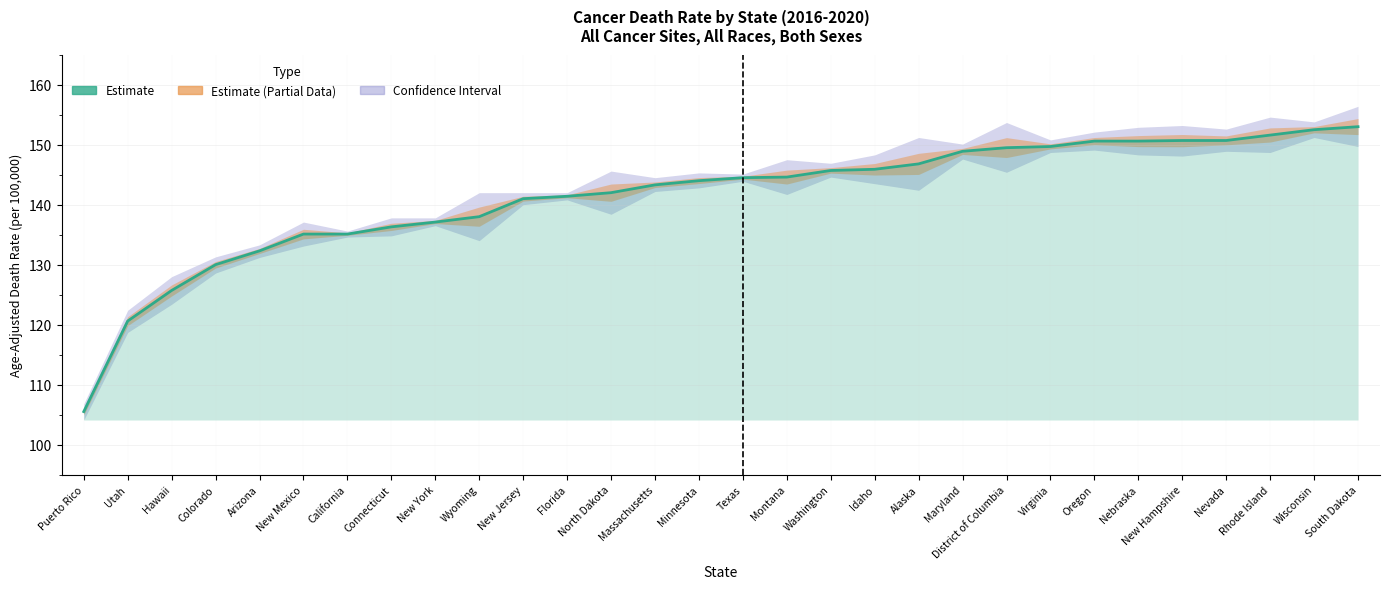

Rank the categories by value from lowest to highest.

Puerto Rico, Utah, Hawaii, Colorado, Arizona, New Mexico, California, Connecticut, New York, Wyoming, New Jersey, Florida, North Dakota, Massachusetts, Minnesota, Texas, Montana, Washington, Idaho, Alaska, Maryland, District of Columbia, Virginia, Oregon, Nebraska, New Hampshire, Nevada, Rhode Island, Wisconsin, South Dakota